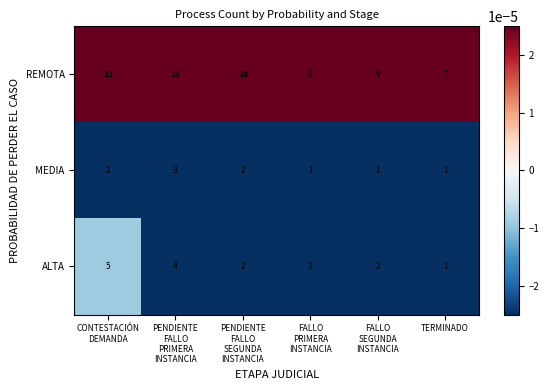

List the series in order of their peak value, lowest first.

MEDIA, ALTA, REMOTA